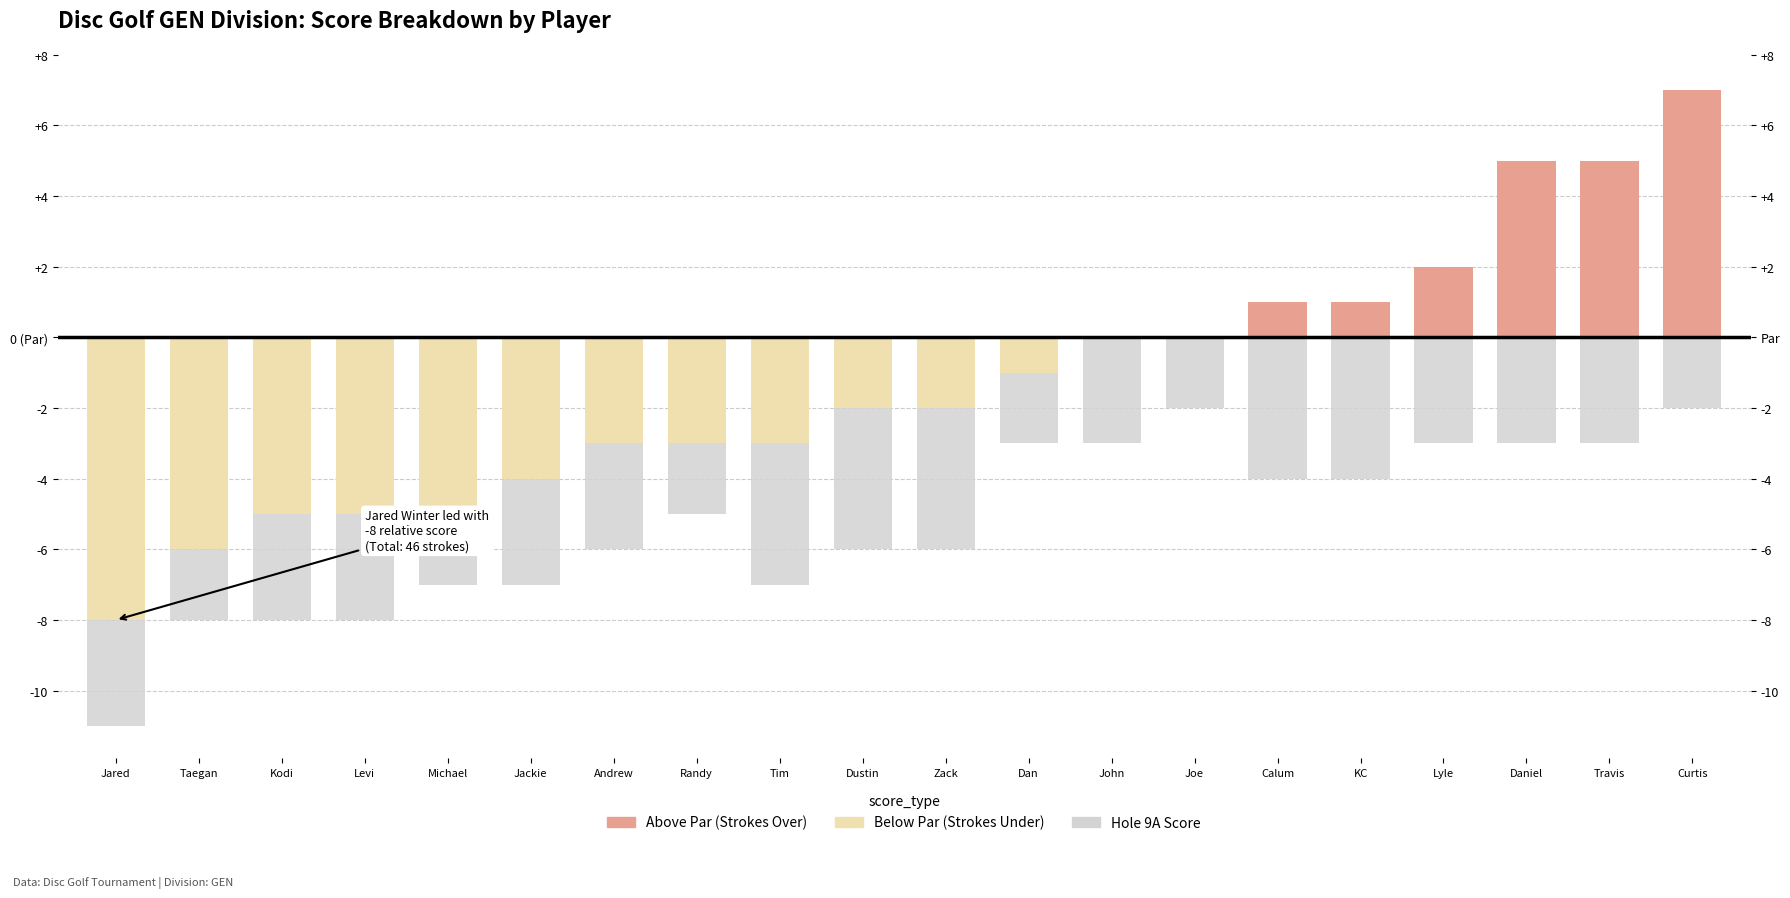

What is the total value across all series at Jared?

-11